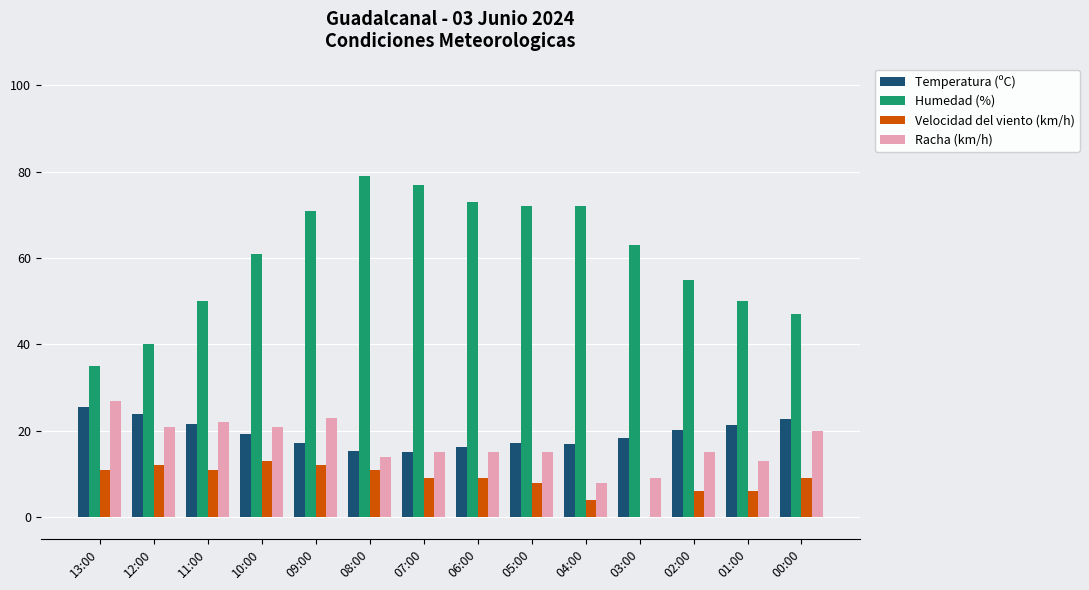

How many distinct data groups are displayed?

4